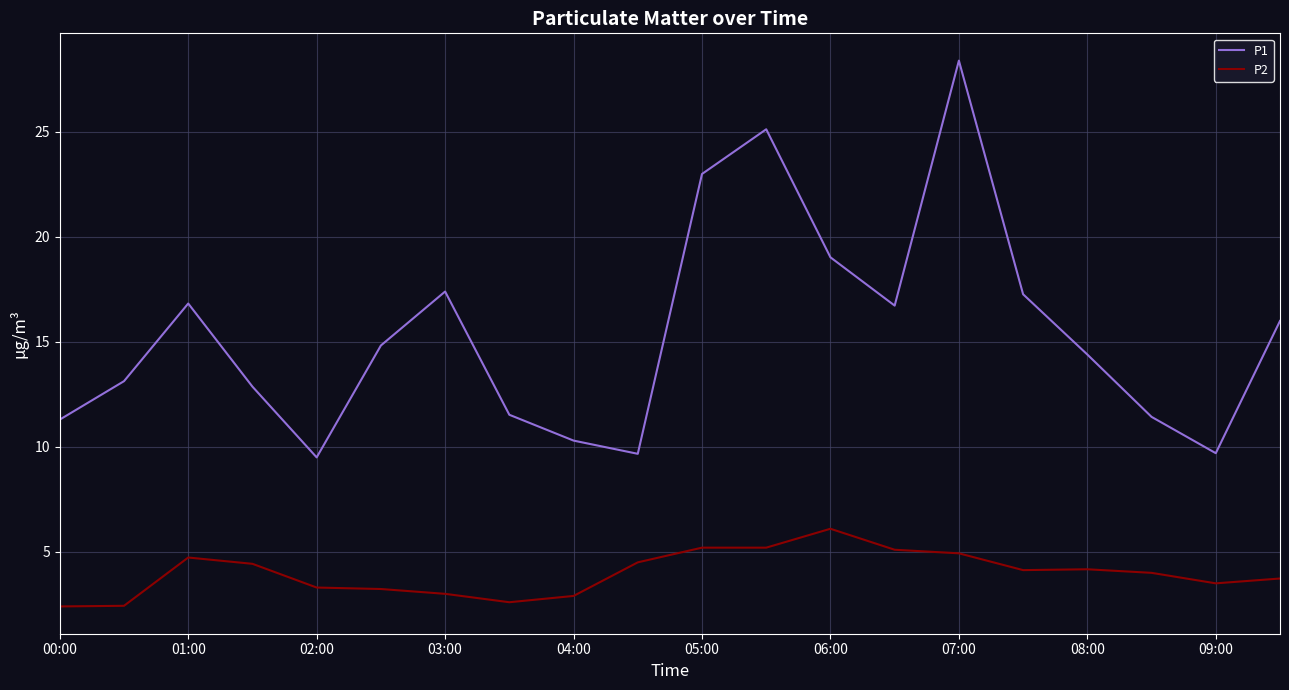

List the series in order of their overall mean, lowest first.

P2, P1